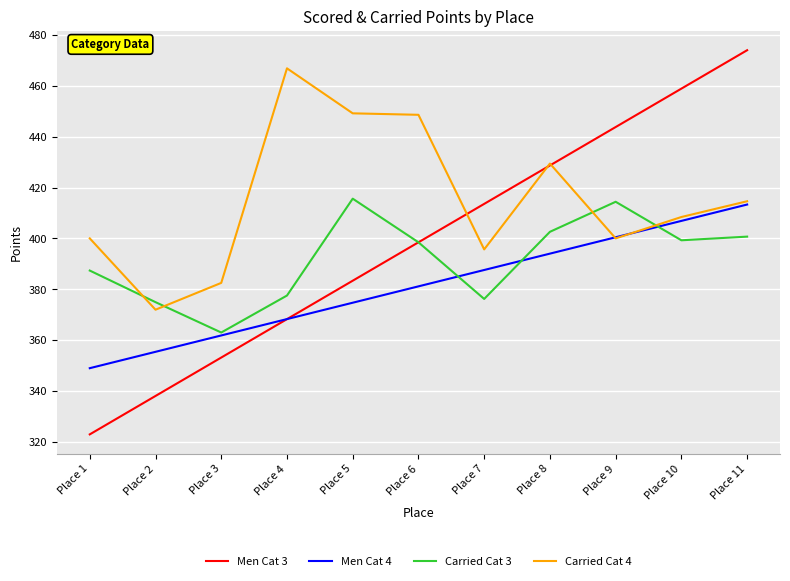

What is the difference between the Carried Cat 4 values at Place 6 and Place 8?

19.2